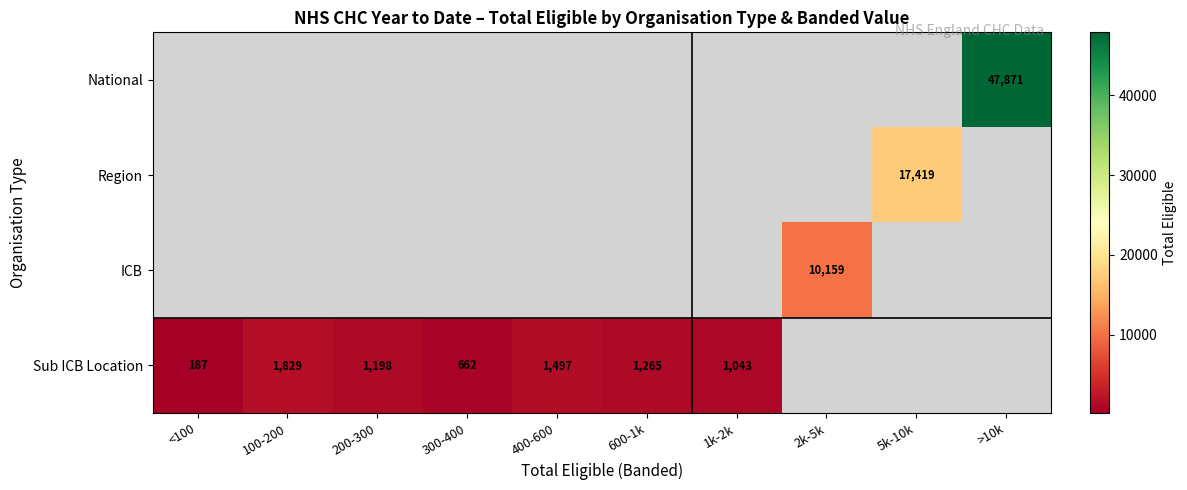

True or false: National has a value of 47871 at >10k.

True